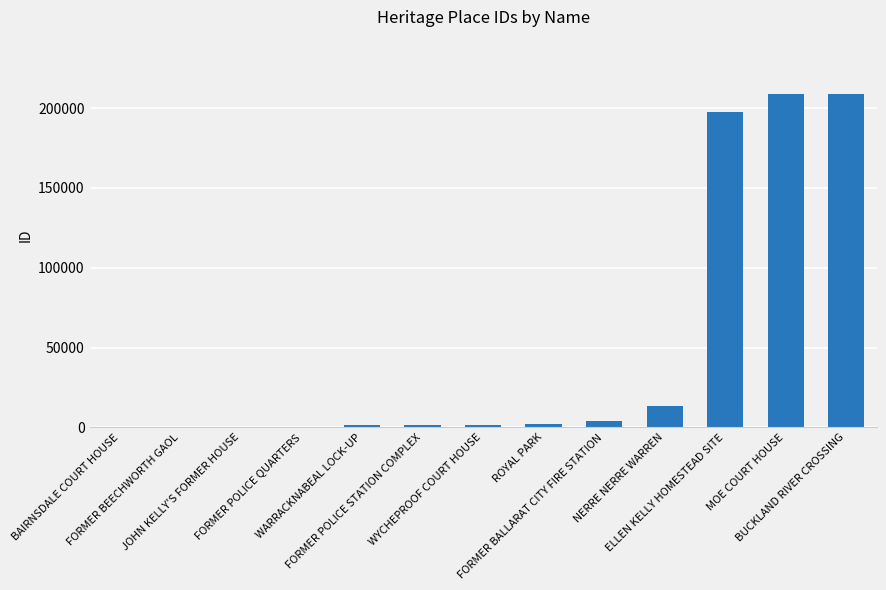

Approximately how many times larger is the value at WARRACKNABEAL LOCK-UP compared to FORMER BALLARAT CITY FIRE STATION?

0.3